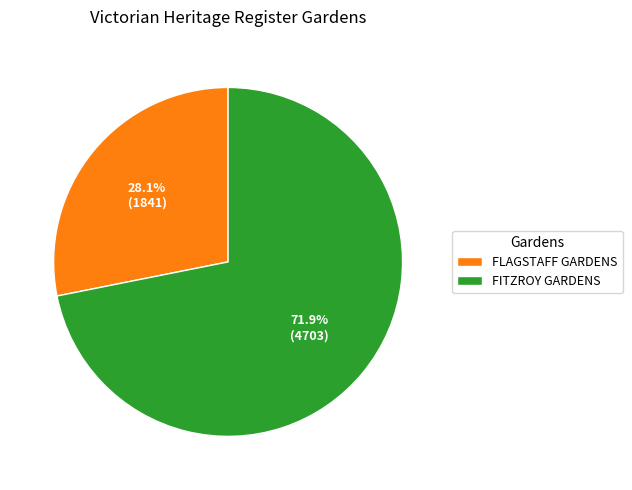

To the nearest percent, what is the combined percentage of FITZROY GARDENS and FLAGSTAFF GARDENS?

100%